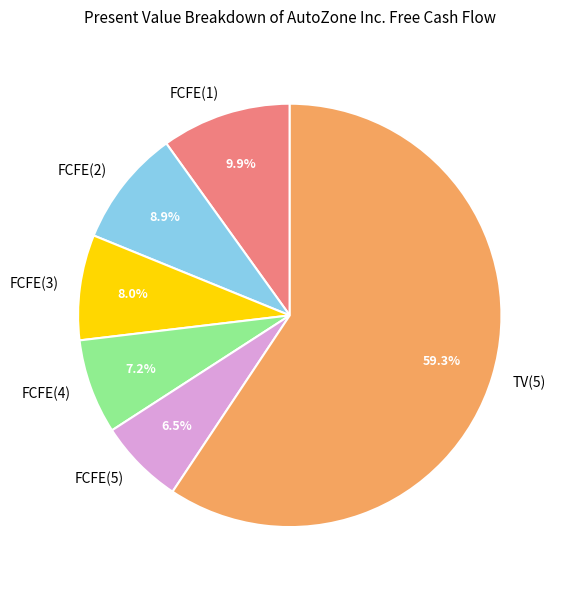

Count the number of slices in the pie.

6